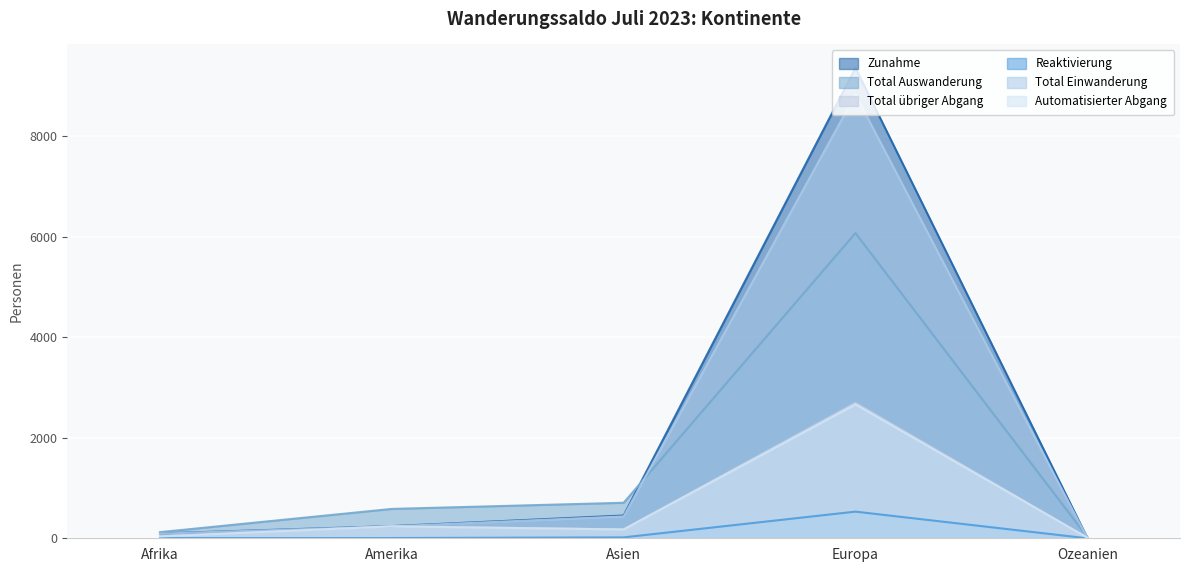

Reading right to left, list all the values displayed in this chart.

Zunahme: Ozeanien=9	Europa=9354	Asien=453	Amerika=242	Afrika=97
Total Auswanderung: Ozeanien=27	Europa=6070	Asien=706	Amerika=584	Afrika=122
Total übriger Abgang: Ozeanien=13	Europa=2694	Asien=178	Amerika=239	Afrika=37
Reaktivierung: Ozeanien=0	Europa=530	Asien=18	Amerika=5	Afrika=5
Total Einwanderung: Ozeanien=9	Europa=8824	Asien=435	Amerika=237	Afrika=92
Automatisierter Abgang: Ozeanien=11	Europa=2664	Asien=175	Amerika=237	Afrika=36